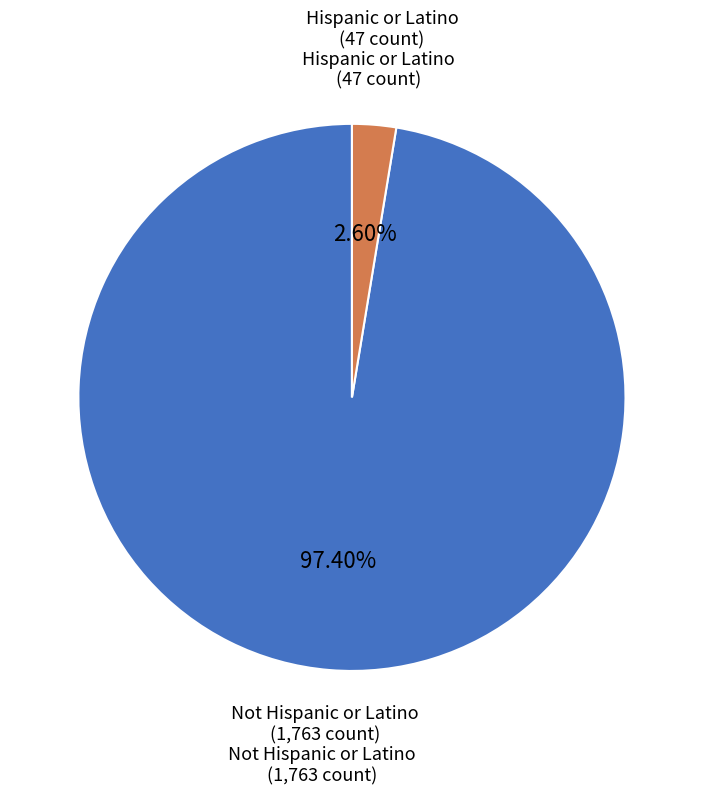

Is there a majority slice in this chart?

Yes